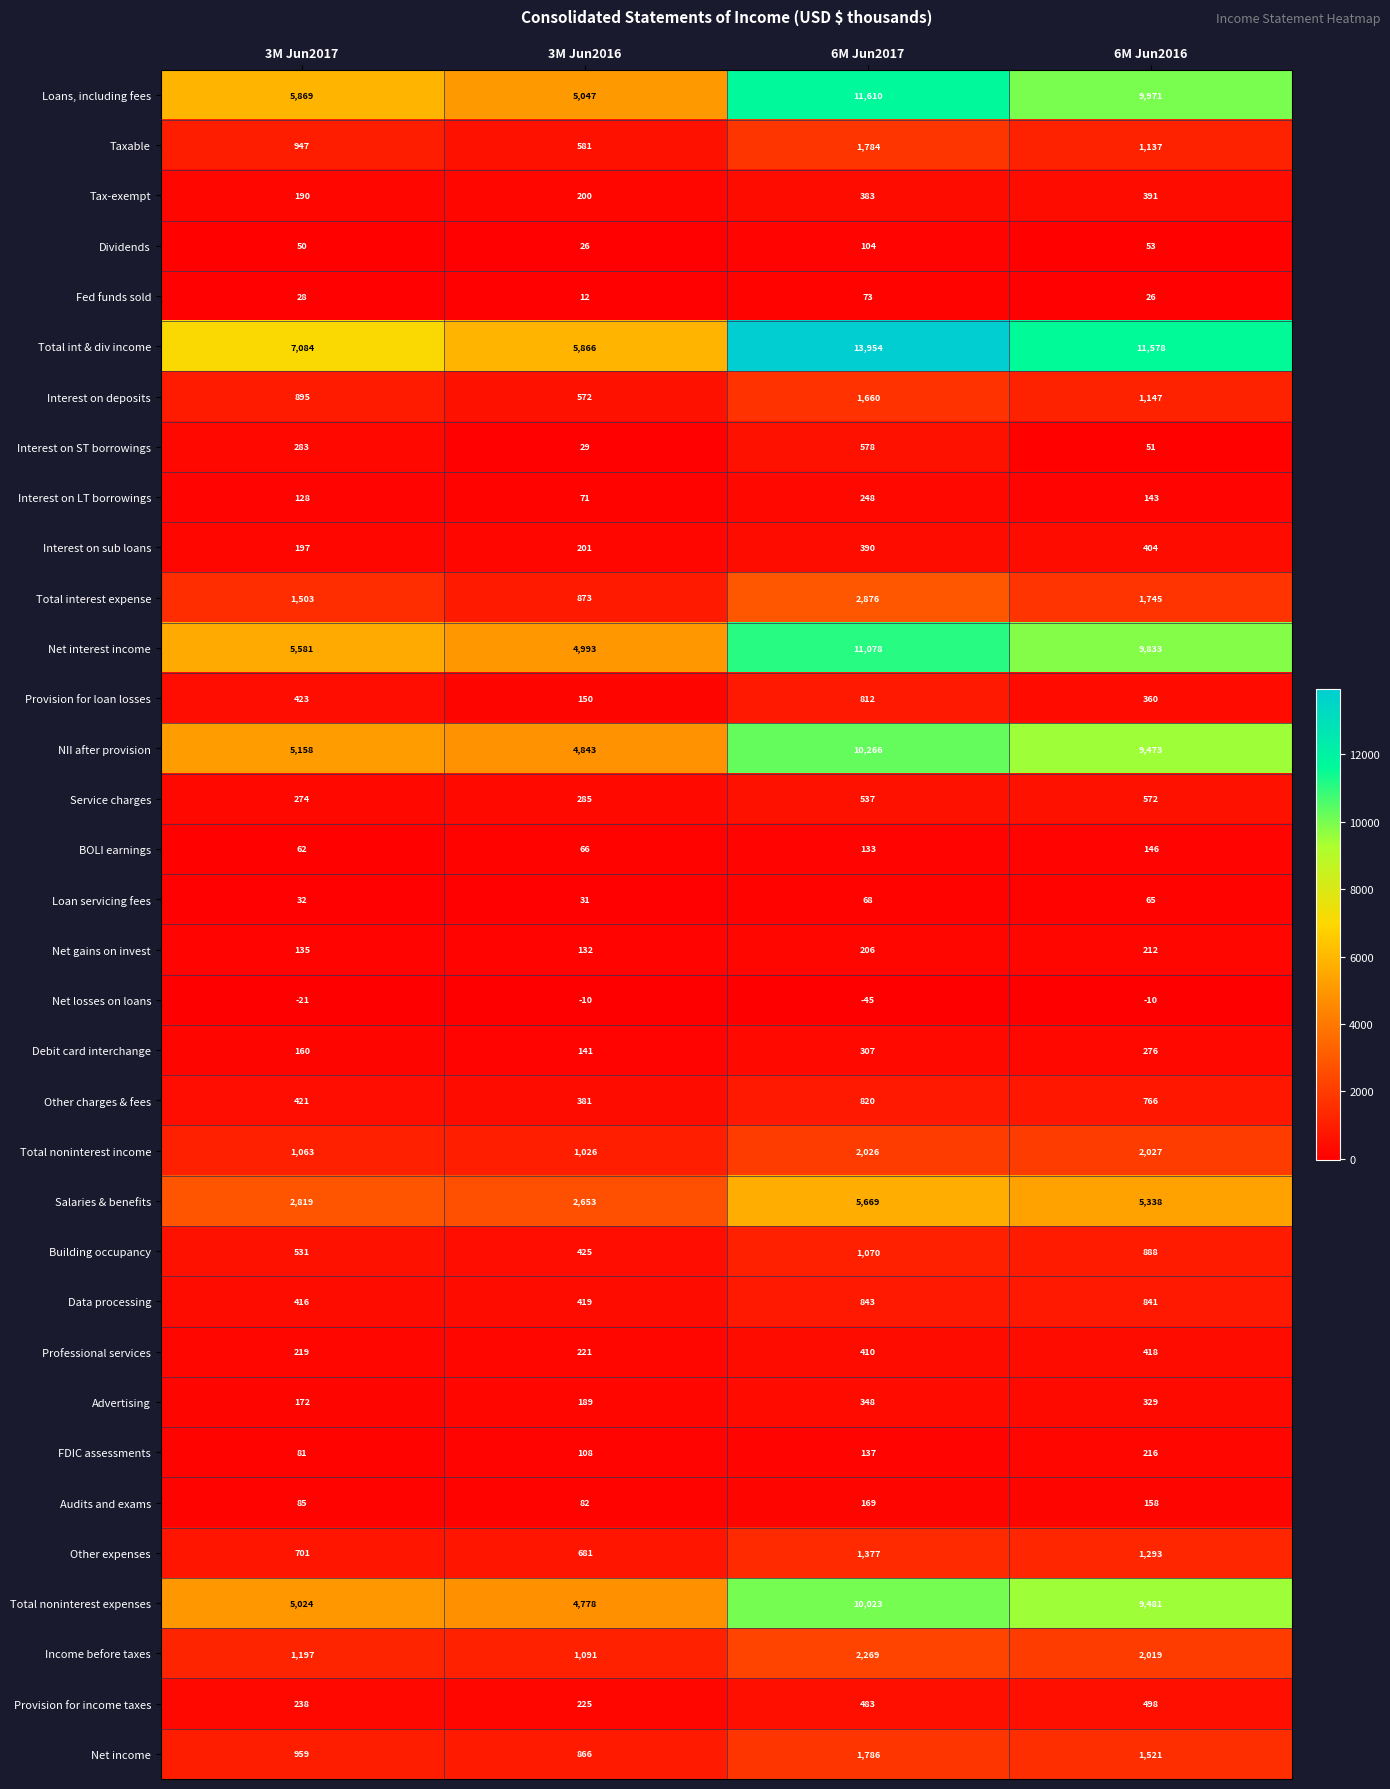

What is the maximum value shown in the chart?

13954